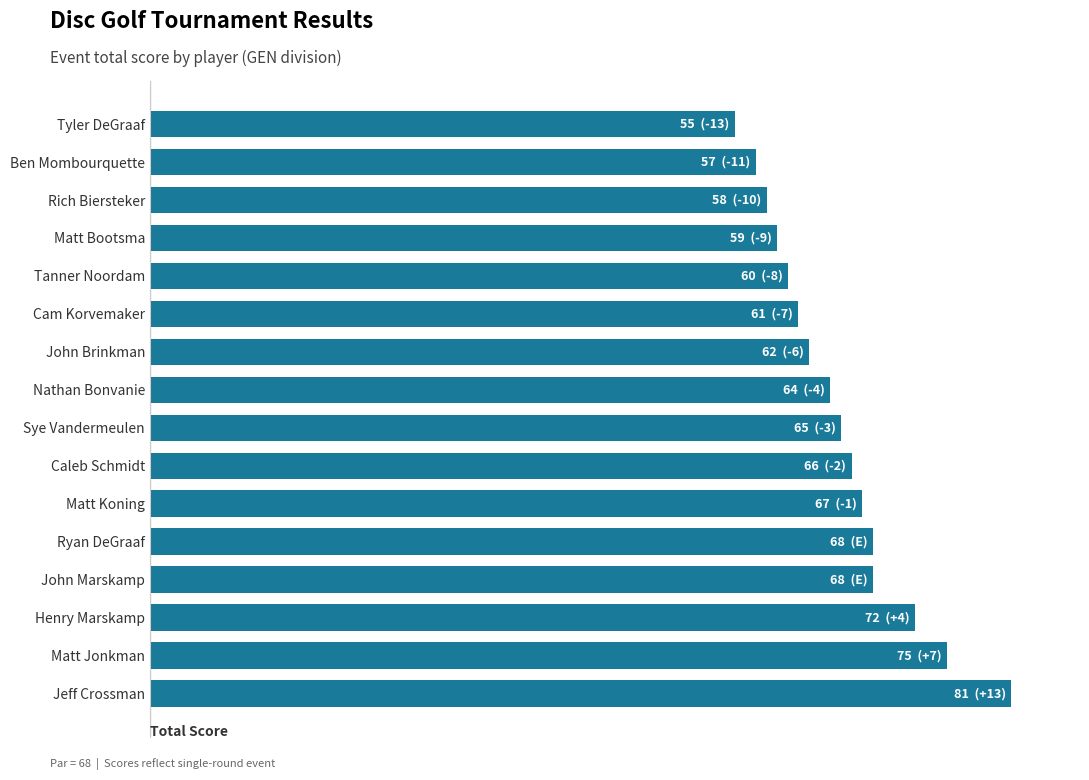

Does the chart contain any negative values?

No